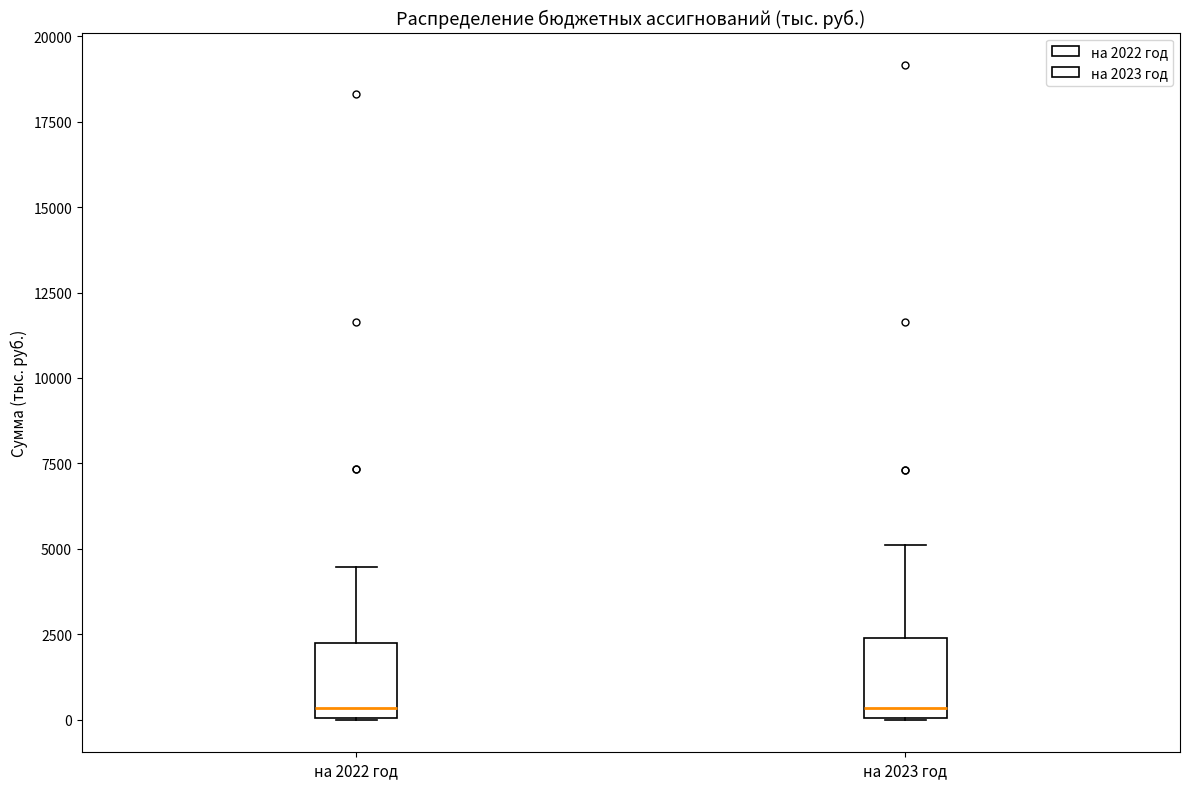

Reading left to right, read every box against the y-axis: the position of its median line, the range the box covers, and the ends of its whiskers. The values are not printed on the chart, so give them approximately, as read against the axis.

на 2022 год: median 500, box 0 to 2500, whiskers 0 to 4500
на 2023 год: median 500, box 0 to 2500, whiskers 0 to 5000